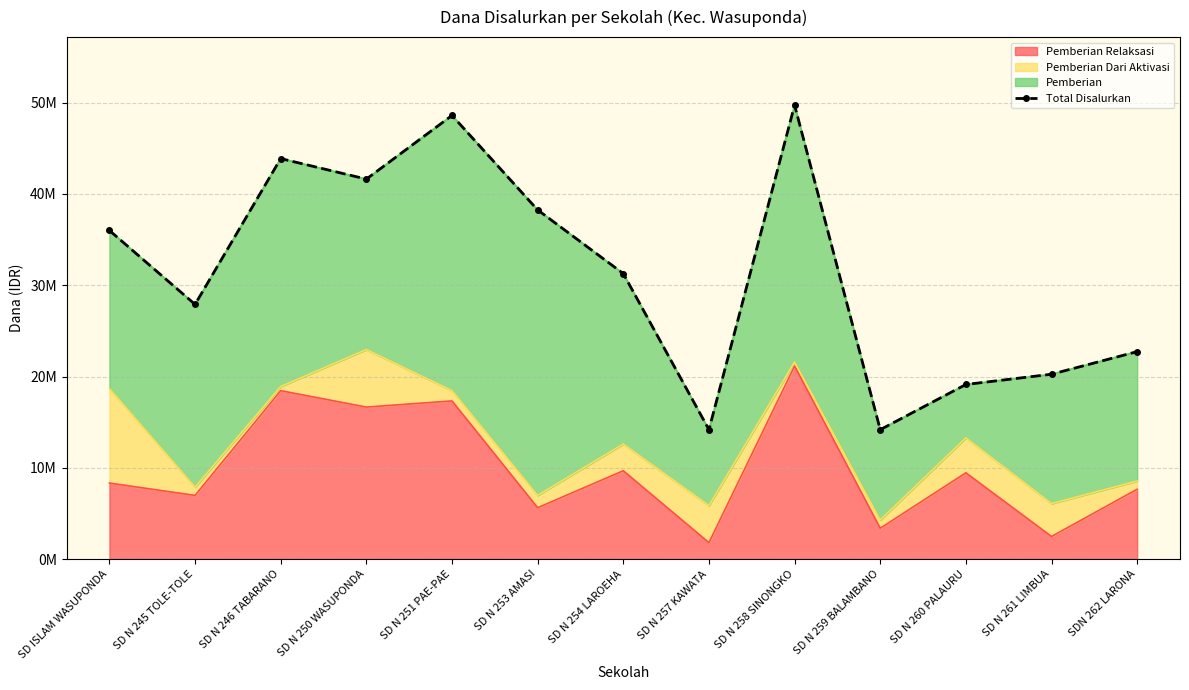

What is the greatest value displayed?

49725000